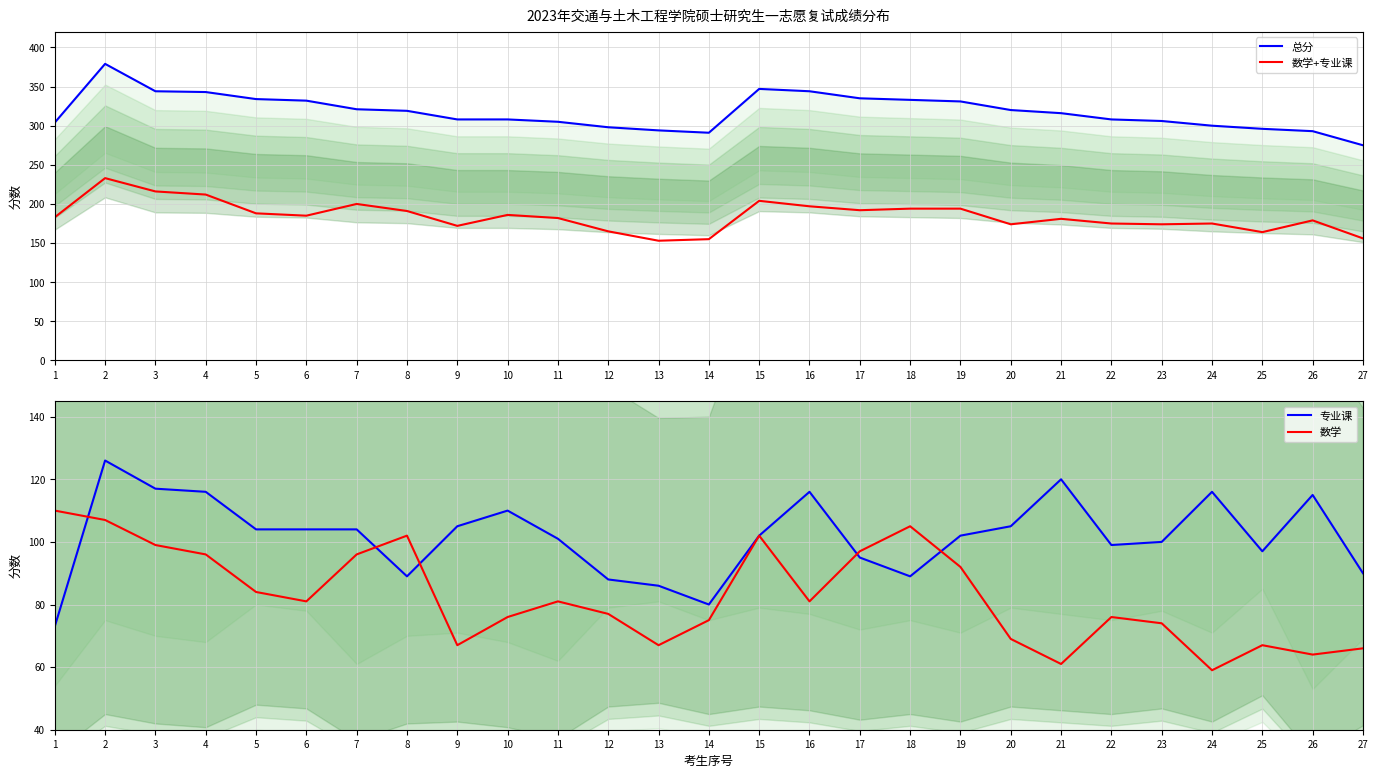

How many lines are shown in the chart?

4